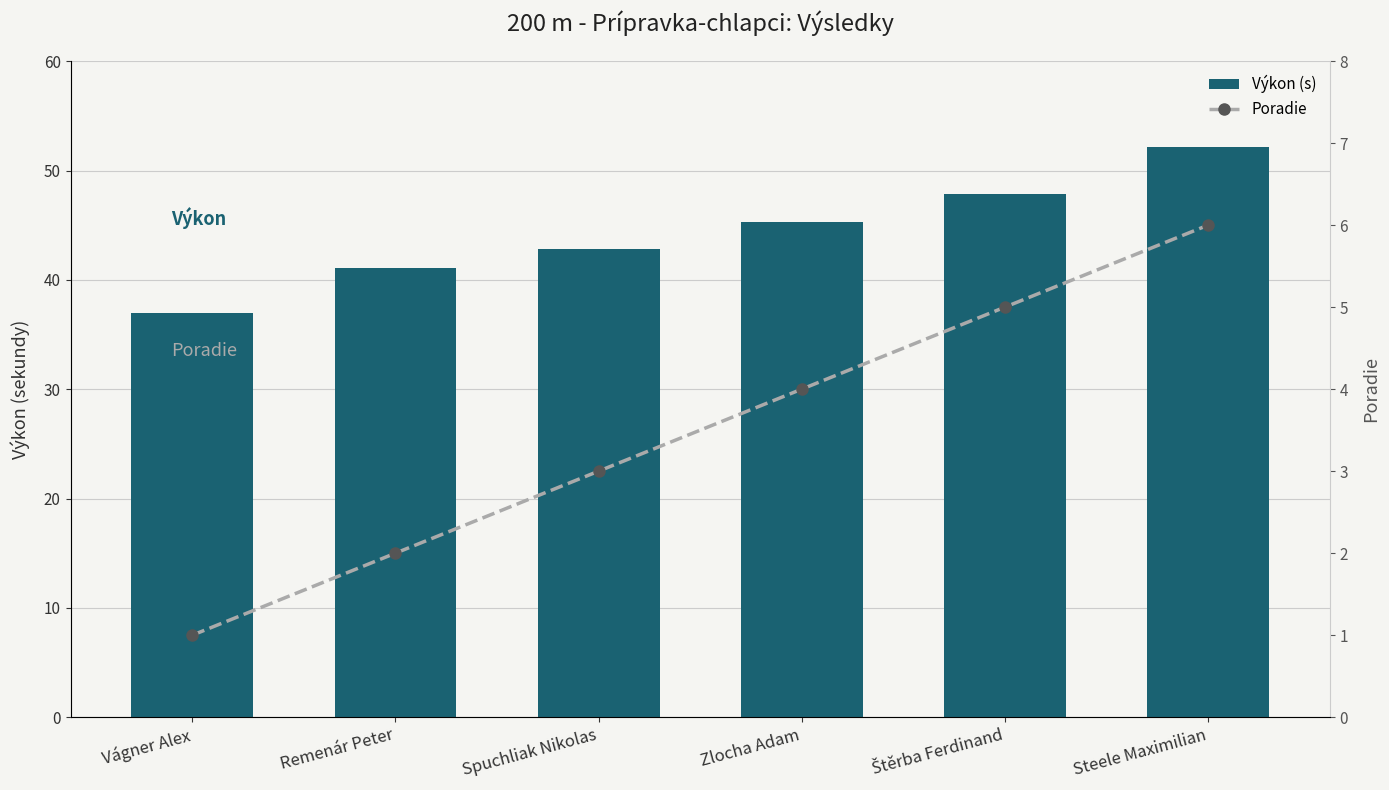

Read the Poradie value at Zlocha Adam.

4.0